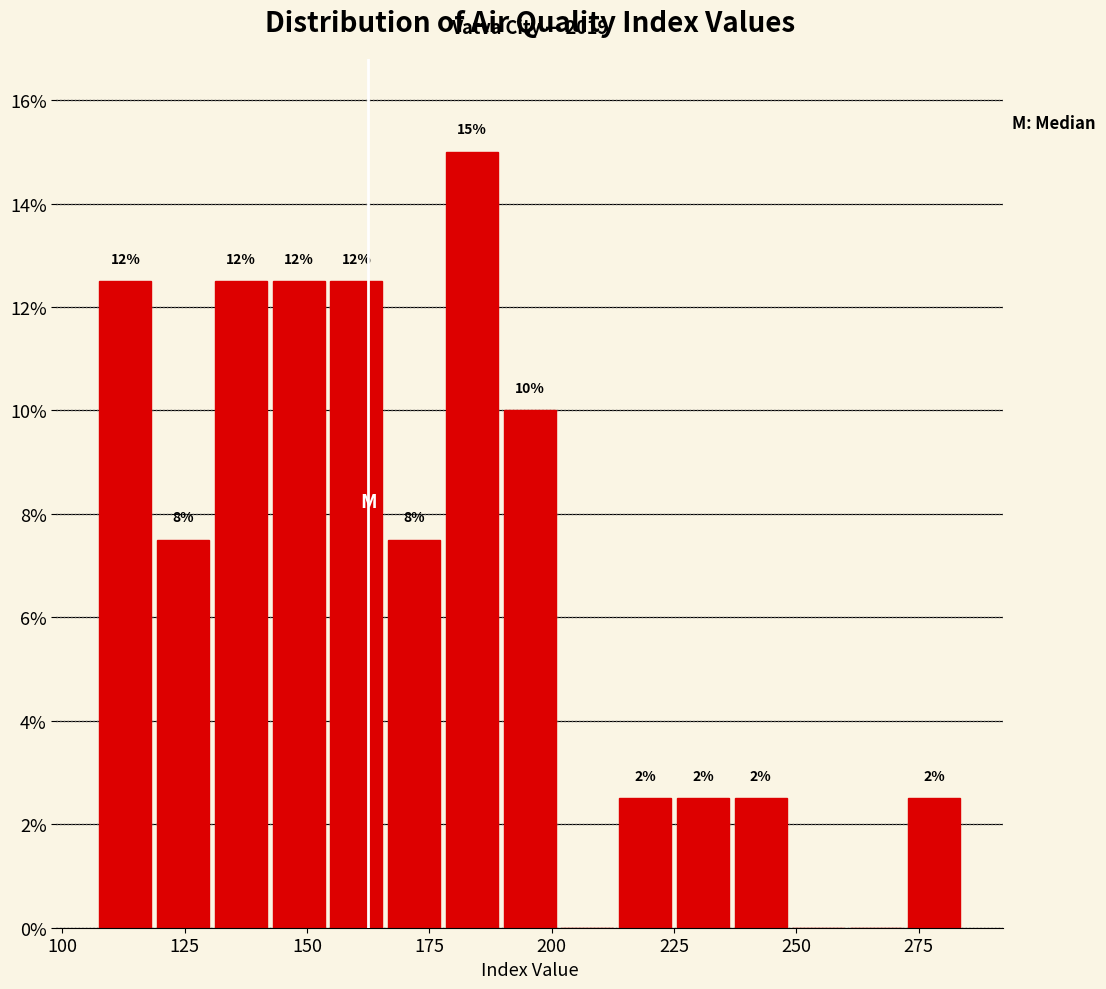

Around what value on the x-axis is the tallest bar? Give the approximate position of its centre, as read against the axis.

185